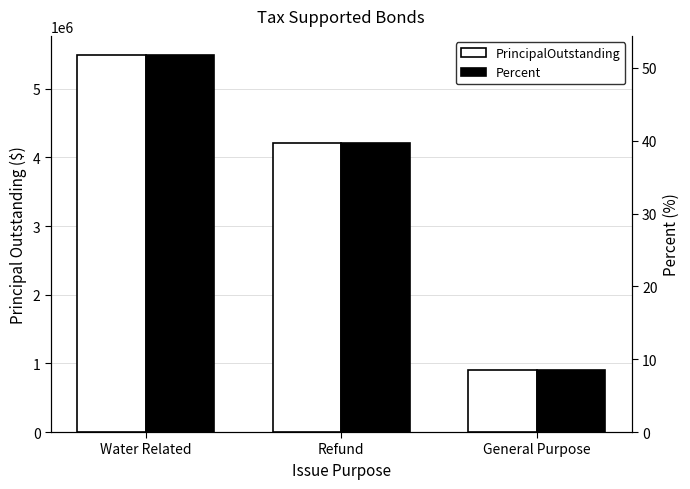

What is the sum of all Percent values?

100.0